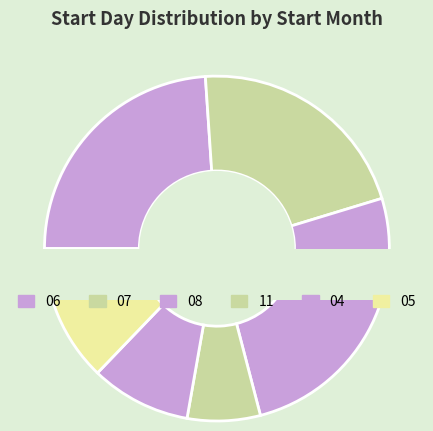

Does any single category account for the majority?

No